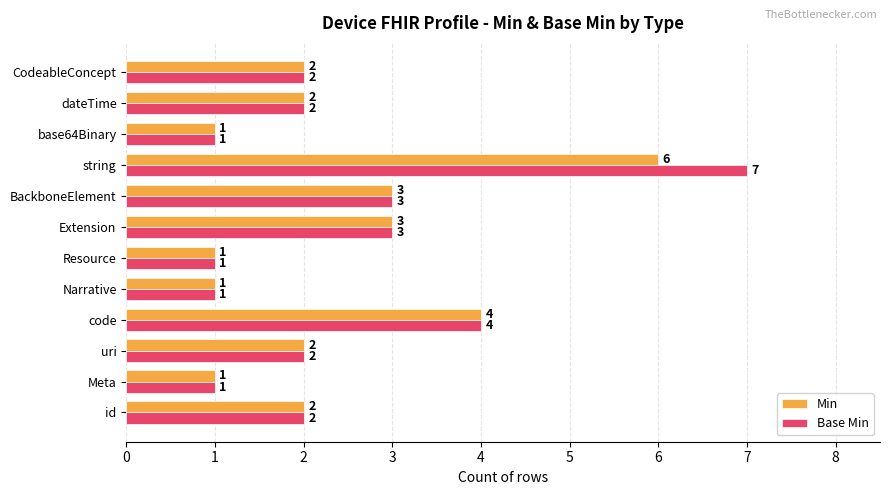

What is the difference between the Min values at string and BackboneElement?

3